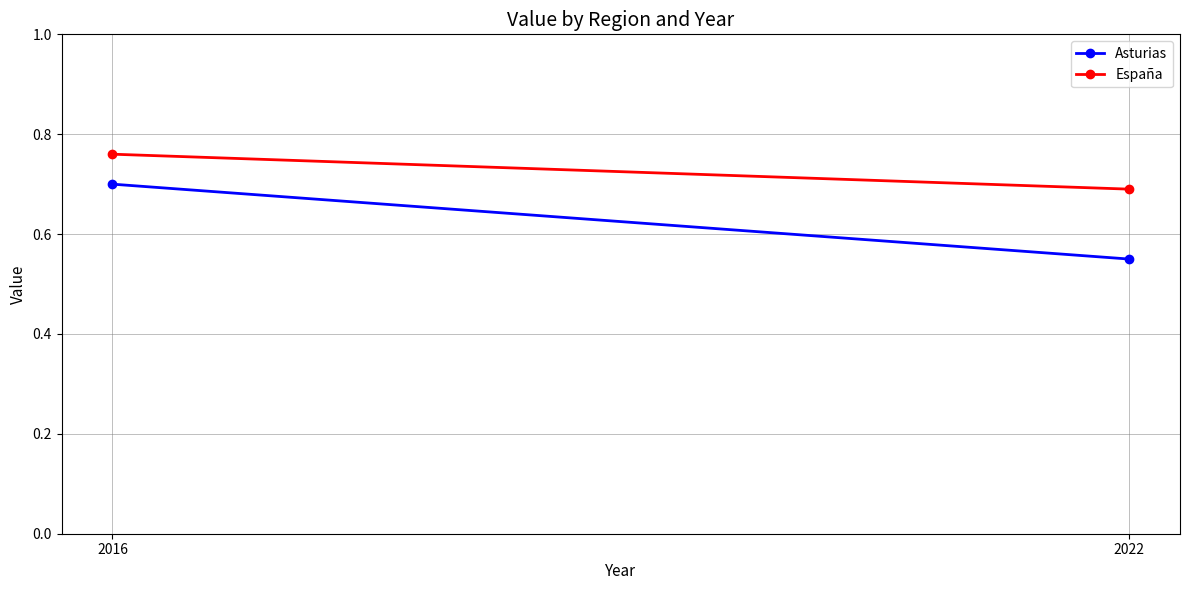

What is the highest value of the España series?

0.8